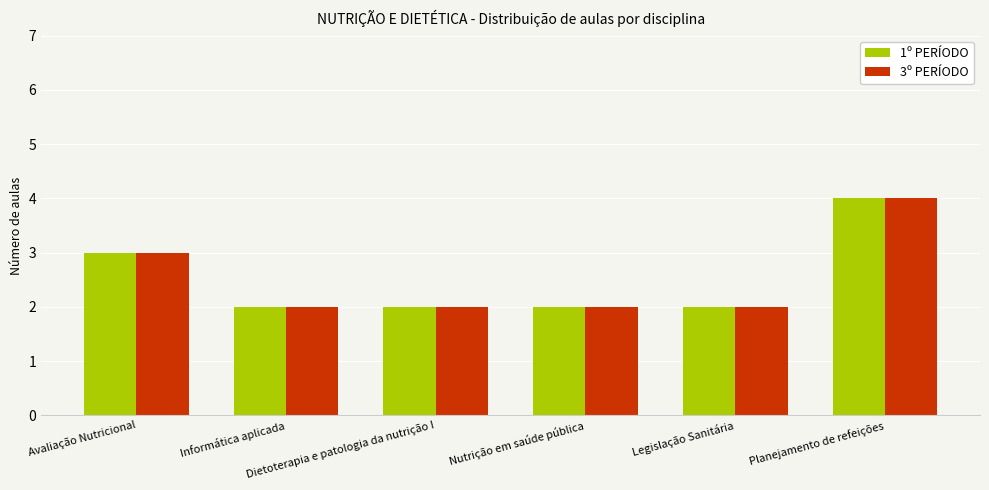

Count the number of data series in this chart.

2